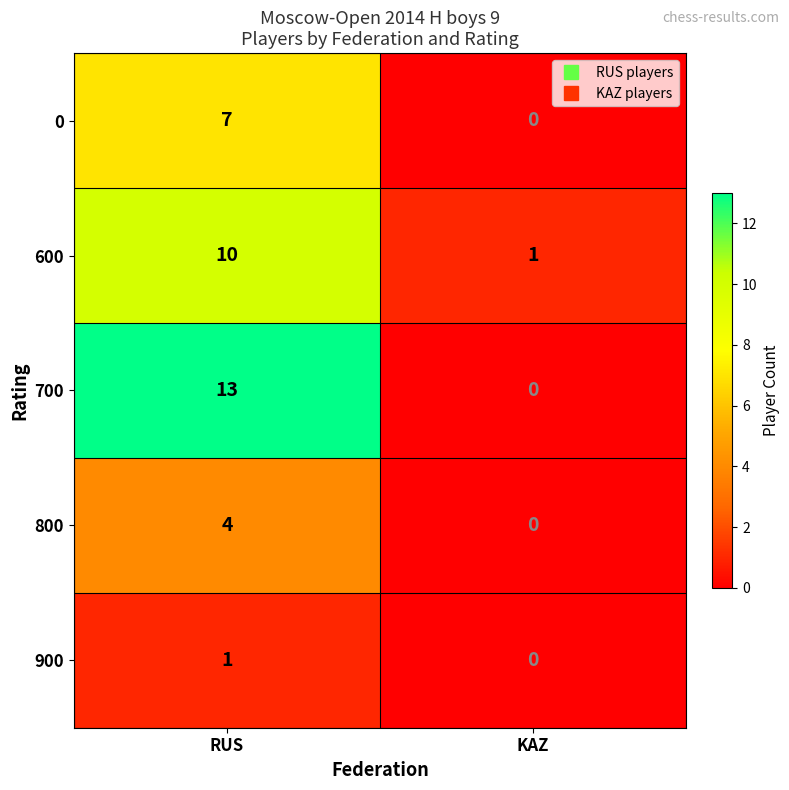

What is the difference between the 700 values at KAZ and RUS?

13